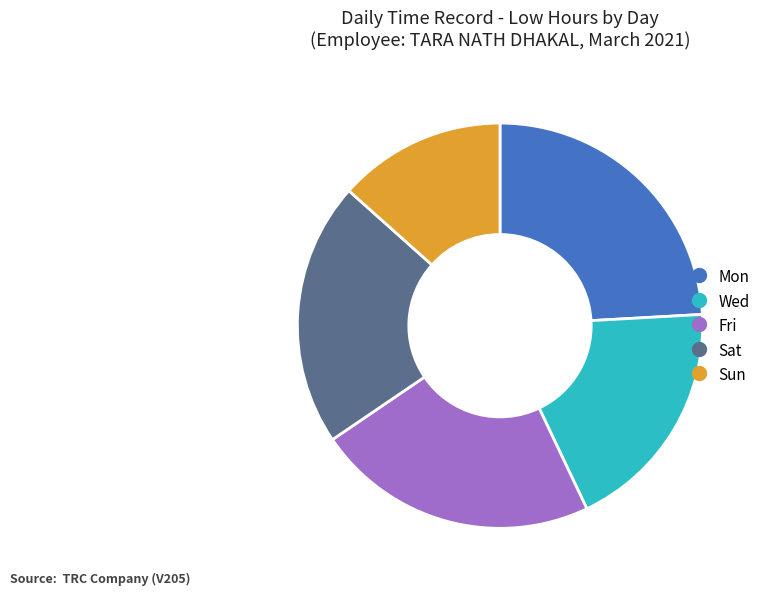

Does any single category account for the majority?

No